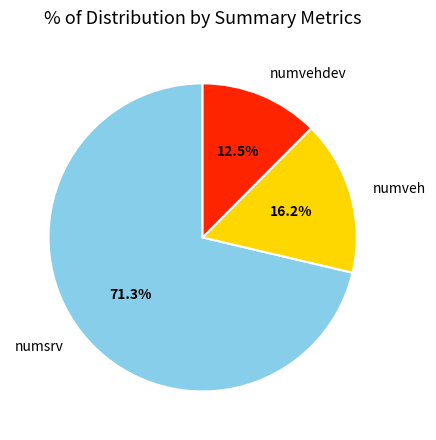

Count the number of slices in the pie.

3